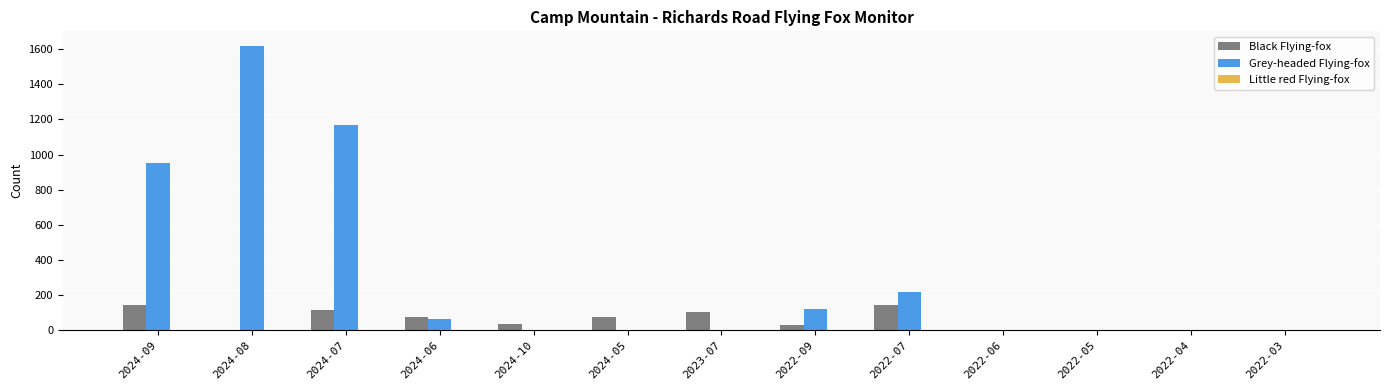

What is the maximum value for Black Flying-fox?

143